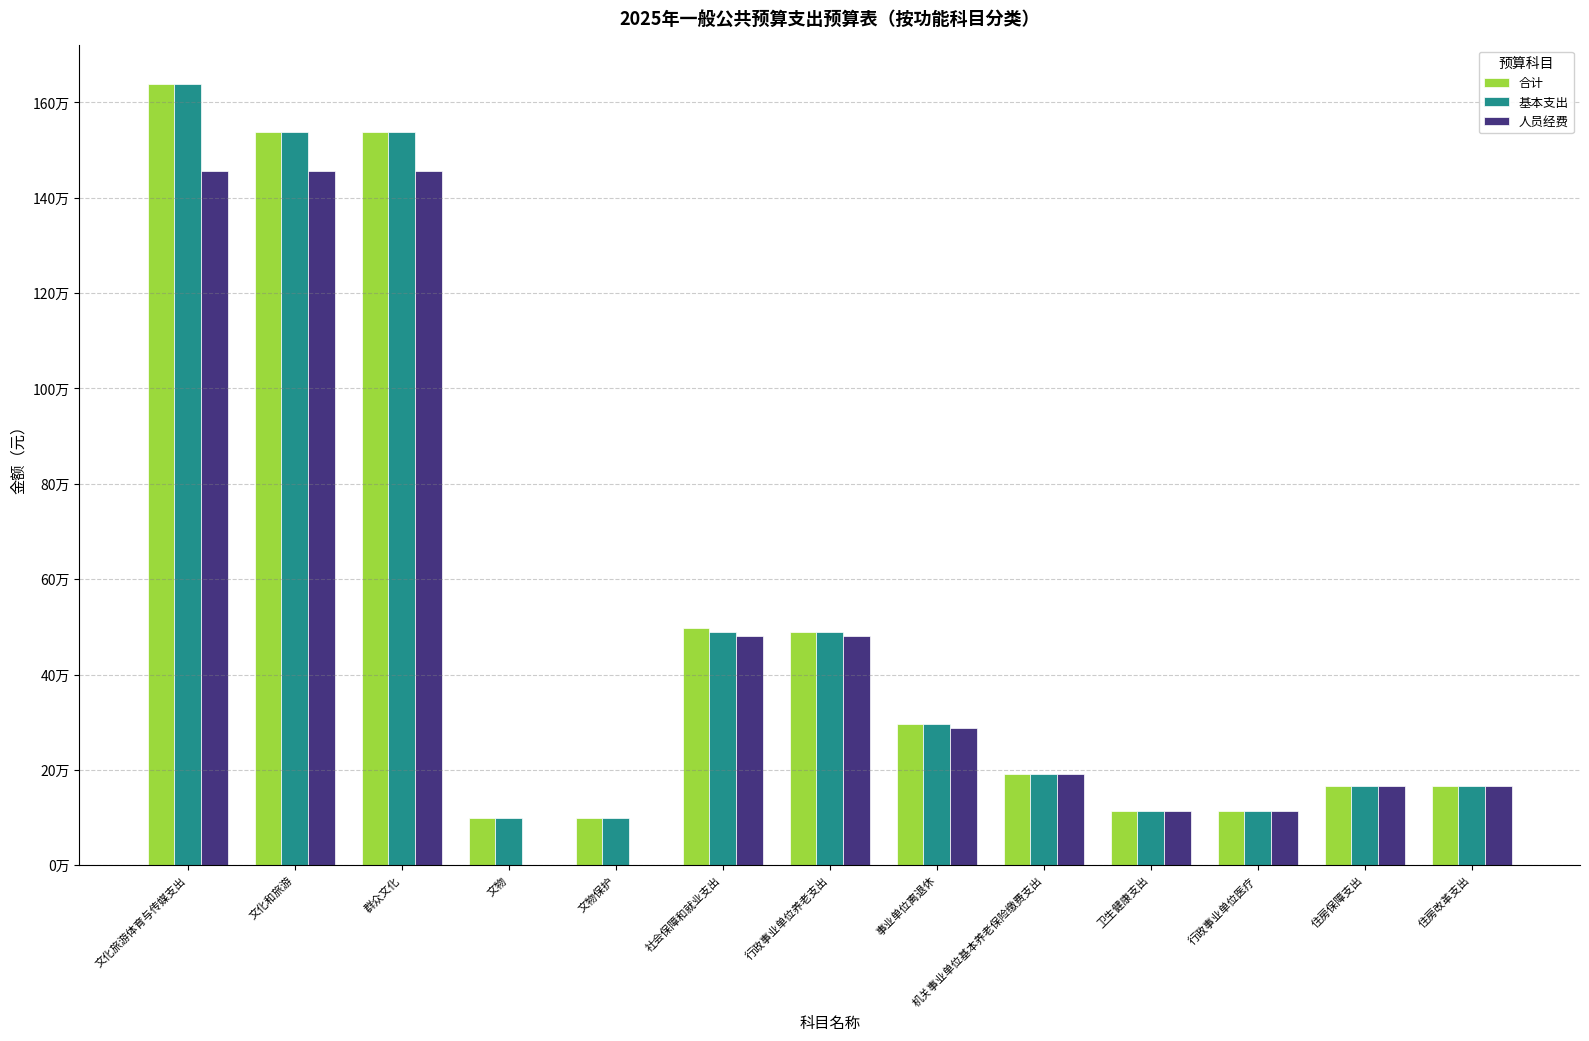

What is the label of the 7th bar from the left?

行政事业单位养老支出